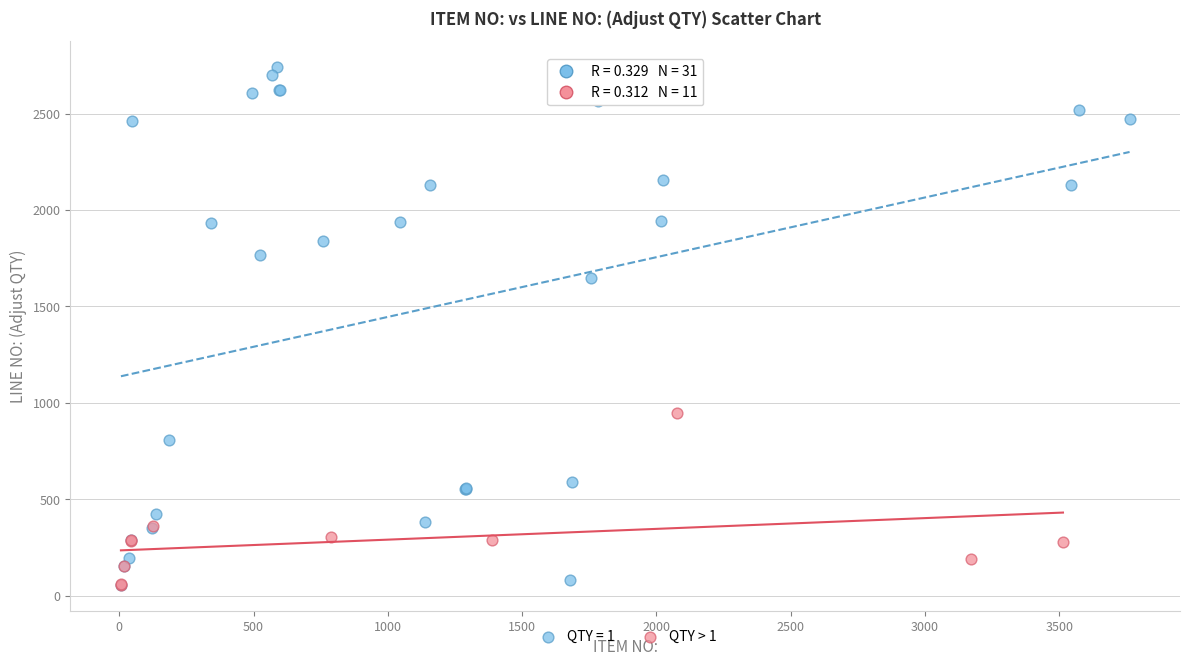

Which series reaches the maximum Y coordinate?

QTY = 1